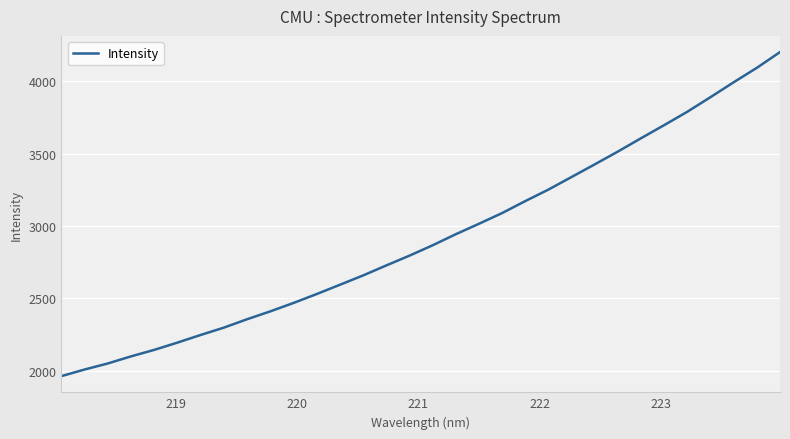

What is the smallest value displayed?

1962.7